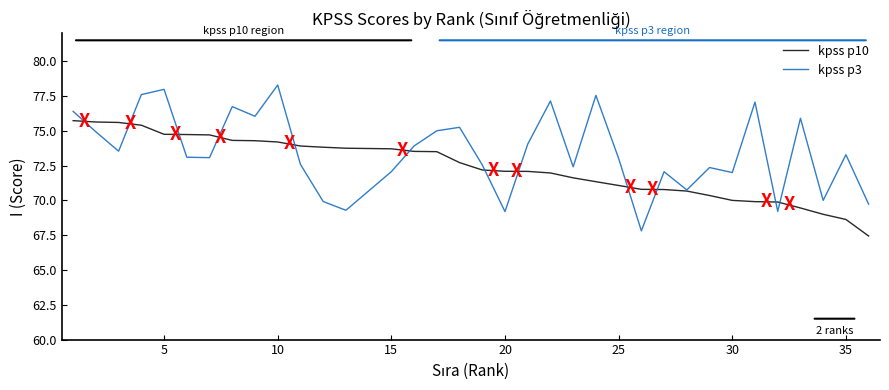

Count the number of categories in the chart.

35